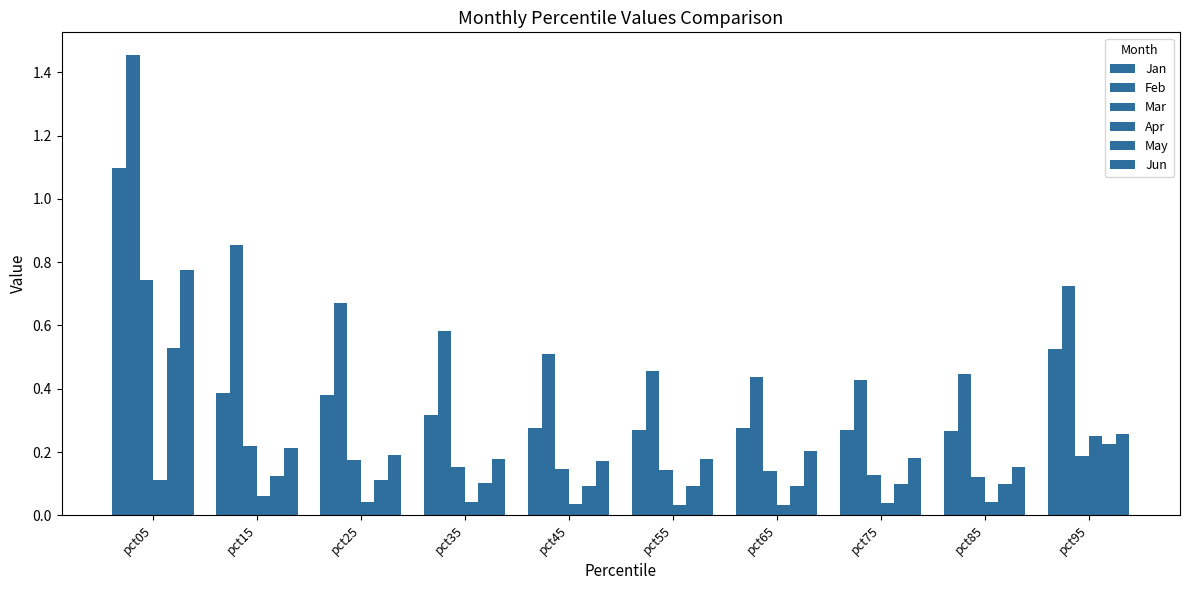

Rank the series by their maximum value, from lowest to highest.

Apr, May, Mar, Jun, Jan, Feb